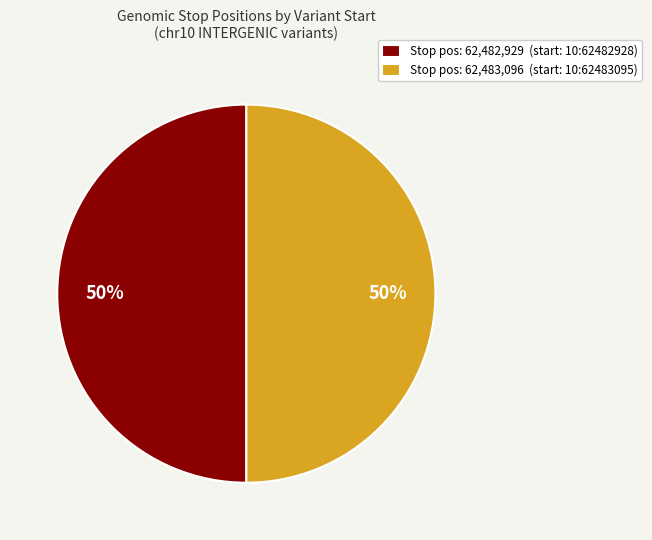

Do Stop pos: 62,483,096 (start: 10:62483095) and Stop pos: 62,482,929 (start: 10:62482928) together represent more than half of the pie?

Yes